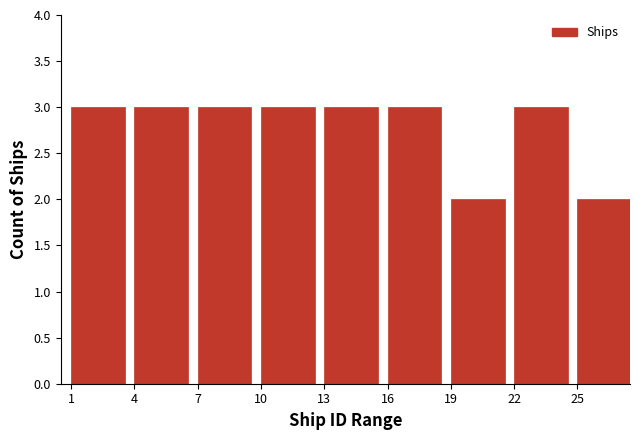

Reading right to left, extract all data points from this chart.

25=2	22=3	19=2	16=3	13=3	10=3	7=3	4=3	1=3